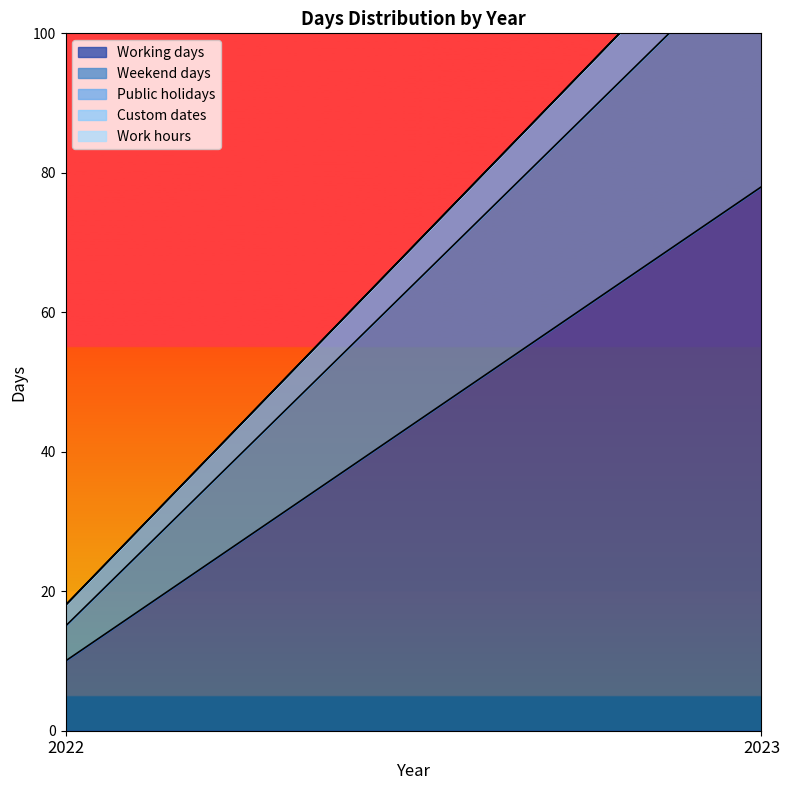

At 2022, list the series in order from largest to smallest.

Working days, Weekend days, Public holidays, Custom dates, Work hours